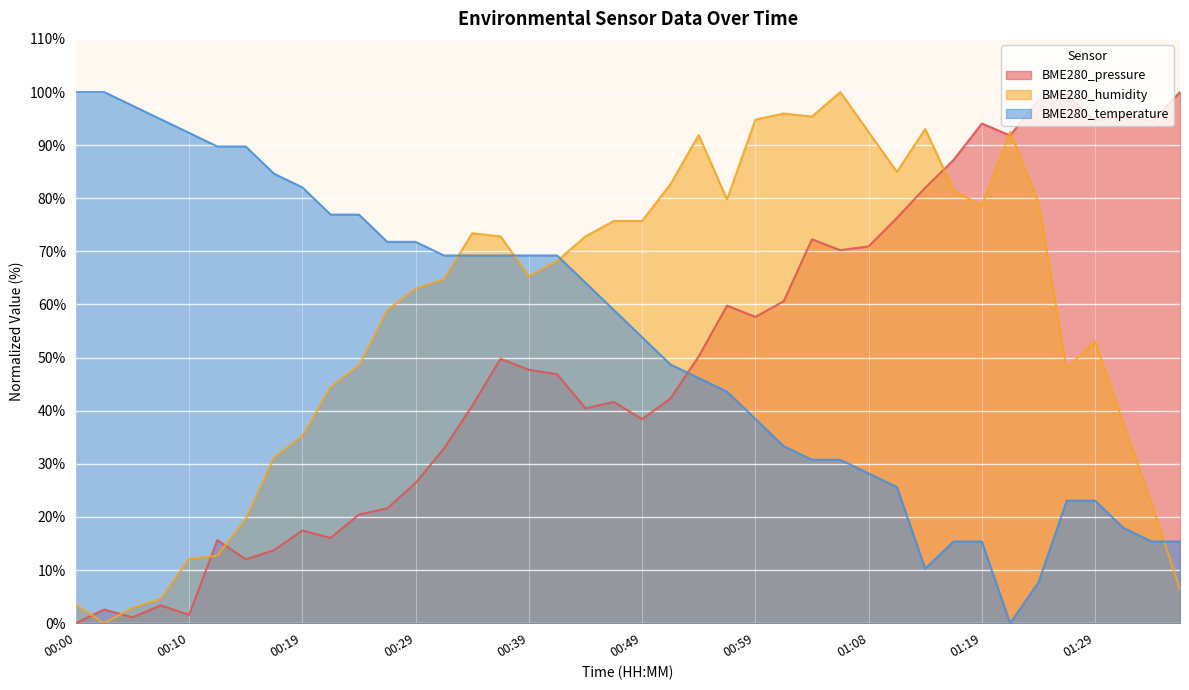

Between 00:37 and 00:32, which is larger?

00:37